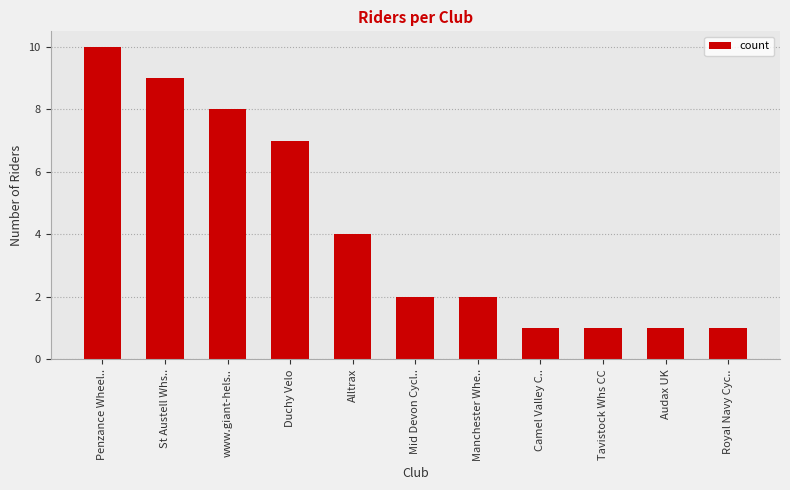

Is it true that the value at Alltrax is 7?

False